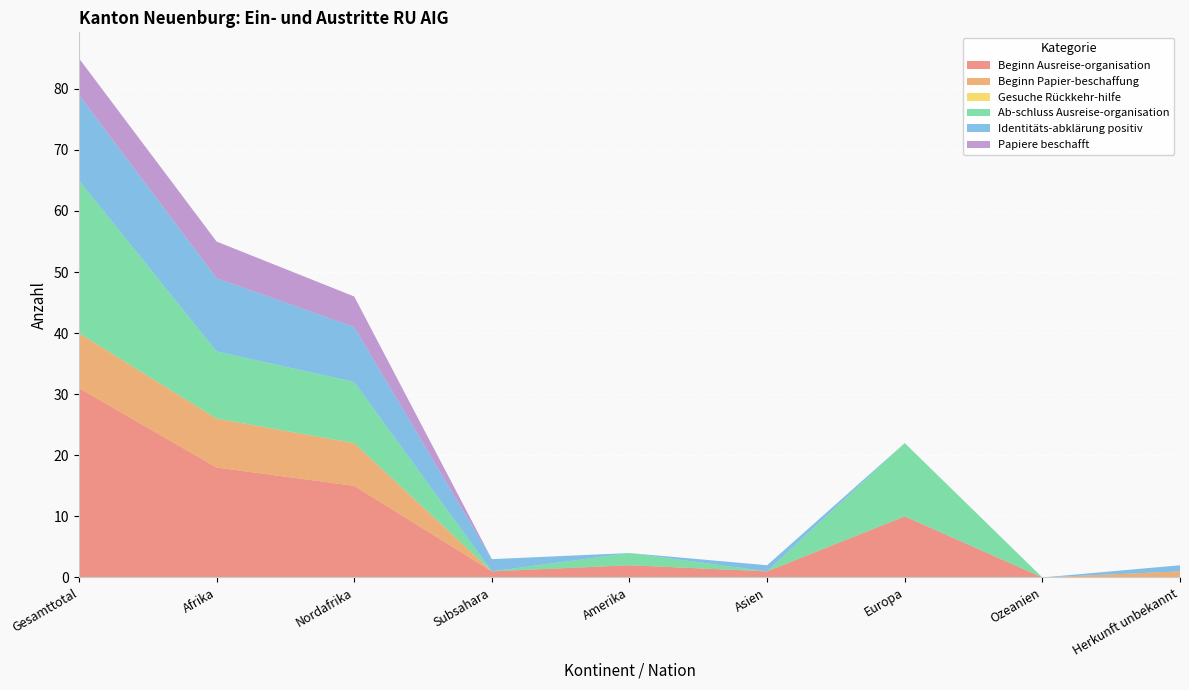

Reading left to right, what are all the values shown in this chart?

Beginn Ausreise-organisation: 31	18	15	1	2	1	10	0	0
Beginn Papier-beschaffung: 9	8	7	0	0	0	0	0	1
Gesuche Rückkehr-hilfe: 0	0	0	0	0	0	0	0	0
Ab-schluss Ausreise-organisation: 25	11	10	0	2	0	12	0	0
Identitäts-abklärung positiv: 14	12	9	2	0	1	0	0	1
Papiere beschafft: 6	6	5	0	0	0	0	0	0